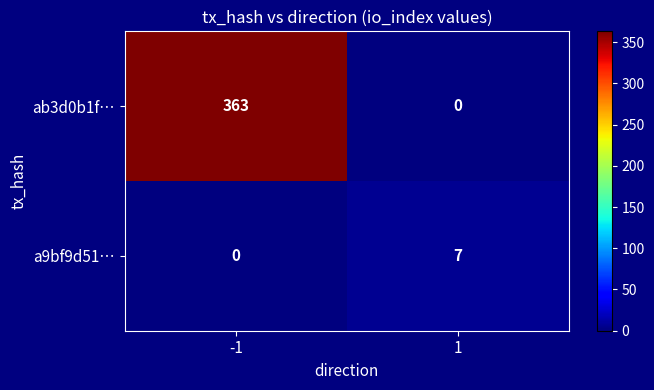

Between -1 and 1, which series saw the biggest shift?

ab3d0b1f…